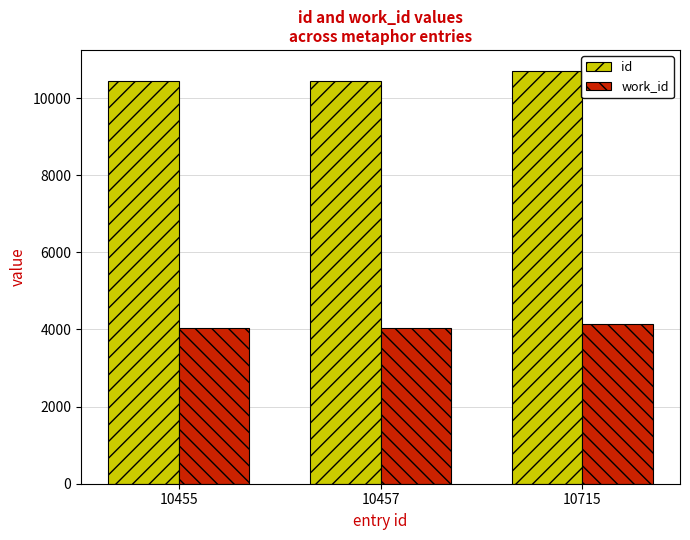

True or false: work_id has a value of 5868 at 10457.

False